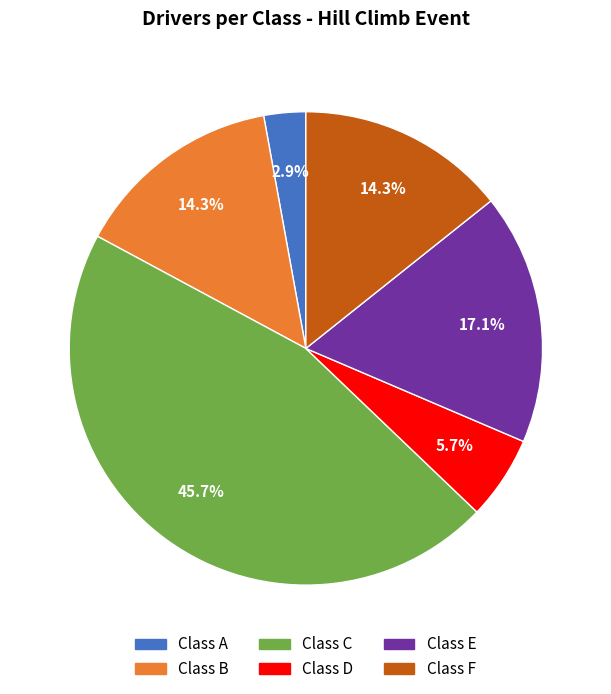

How many segments does this pie chart have?

6